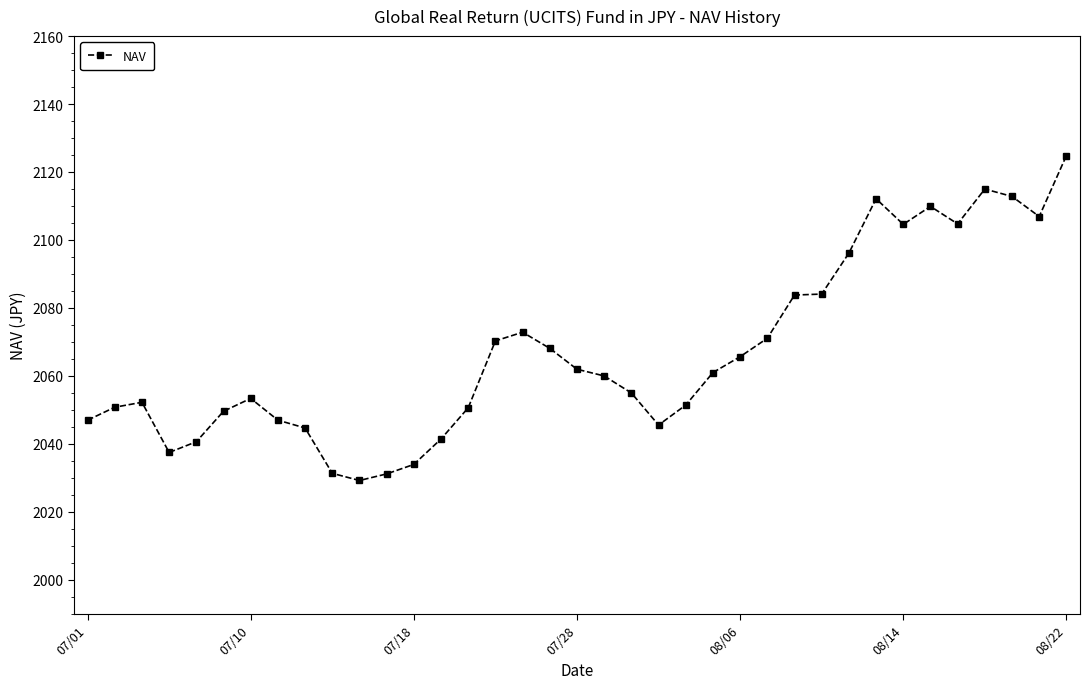

What is the sum of all values?

76477.2